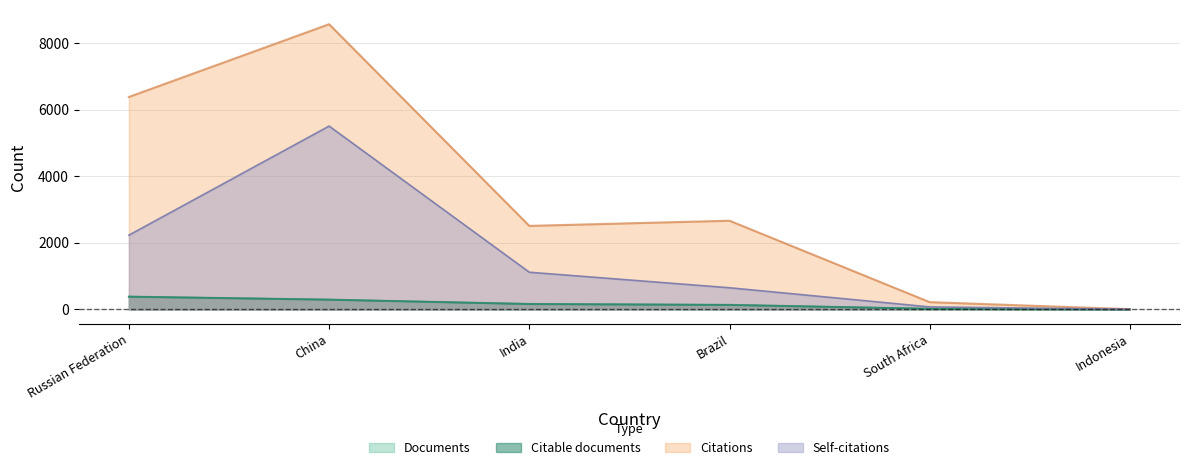

What is the label of the 3rd point from the right?

Brazil